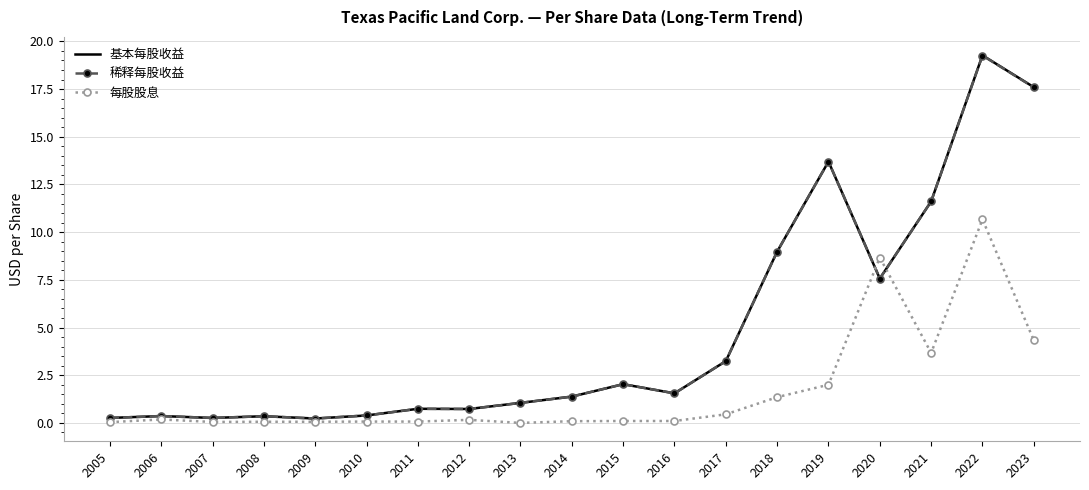

The 基本每股收益 series shows 4.2 at 2018. True or false?

False